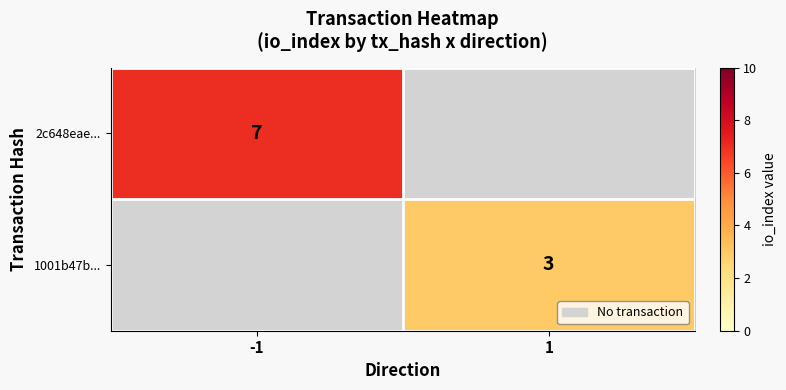

The 2c648eae... series shows 7 at -1. True or false?

True